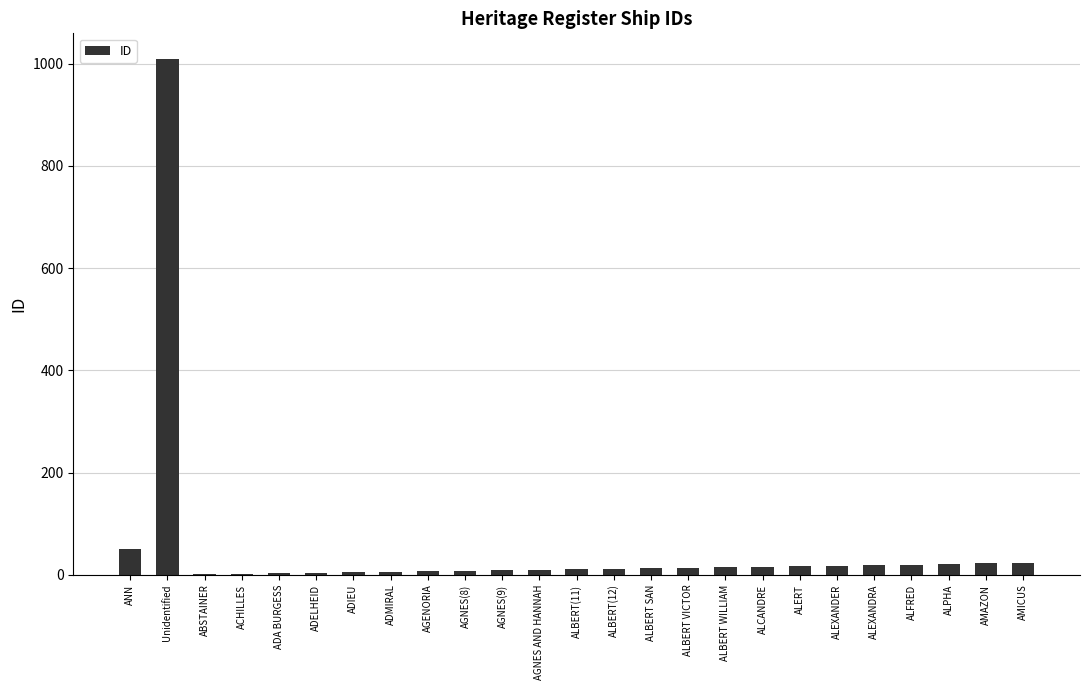

The chart shows a value of 1009 at Unidentified. True or false?

True